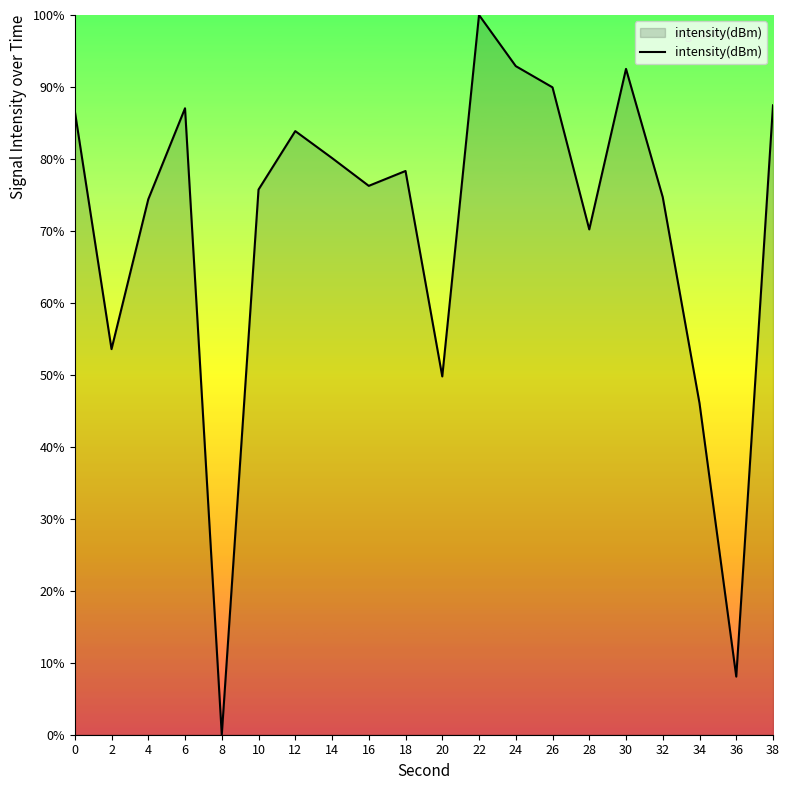

What is the change in value from 2 to 8?

-53.6